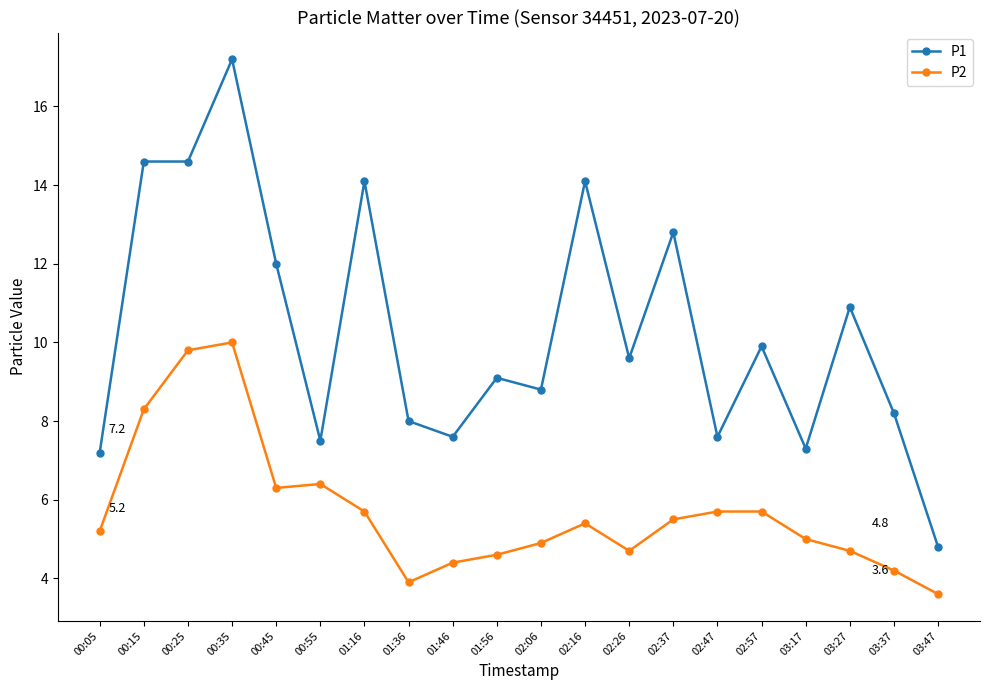

What is the label of the 11th point from the right?

01:56